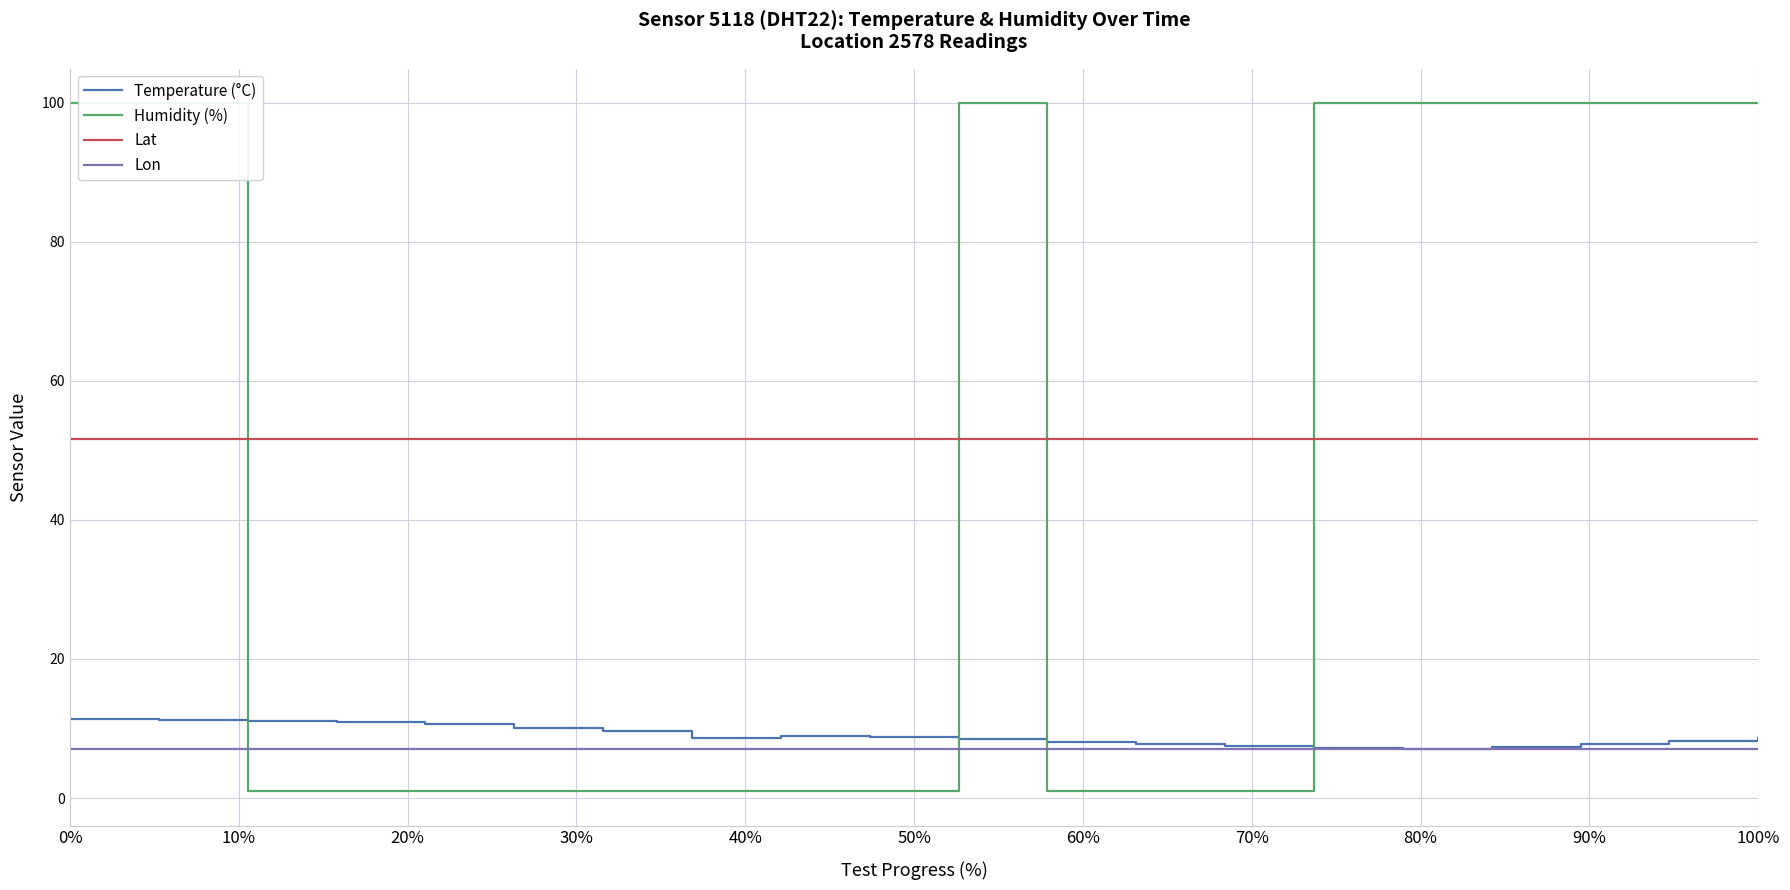

True or false: Lat and Lon intersect in this chart.

False